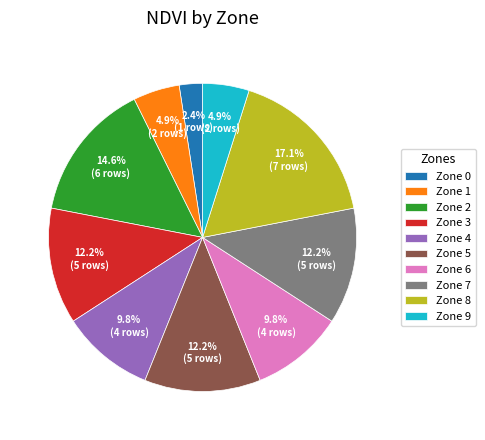

True or false: Zone 9 accounts for 24% of the total.

False